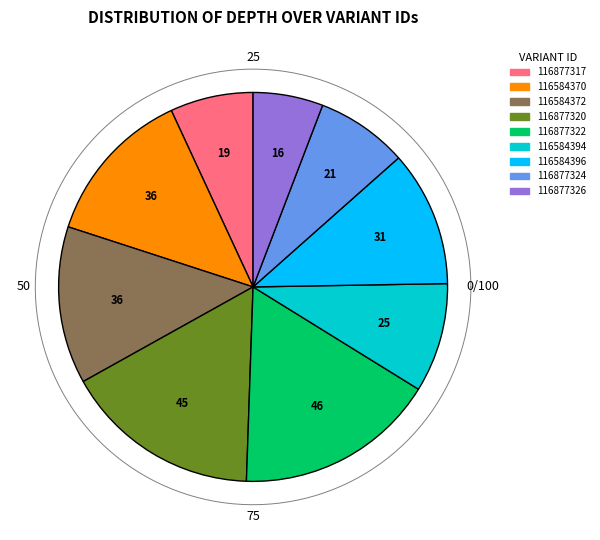

To the nearest percent, what is the difference between the largest and smallest slice percentages?

11%